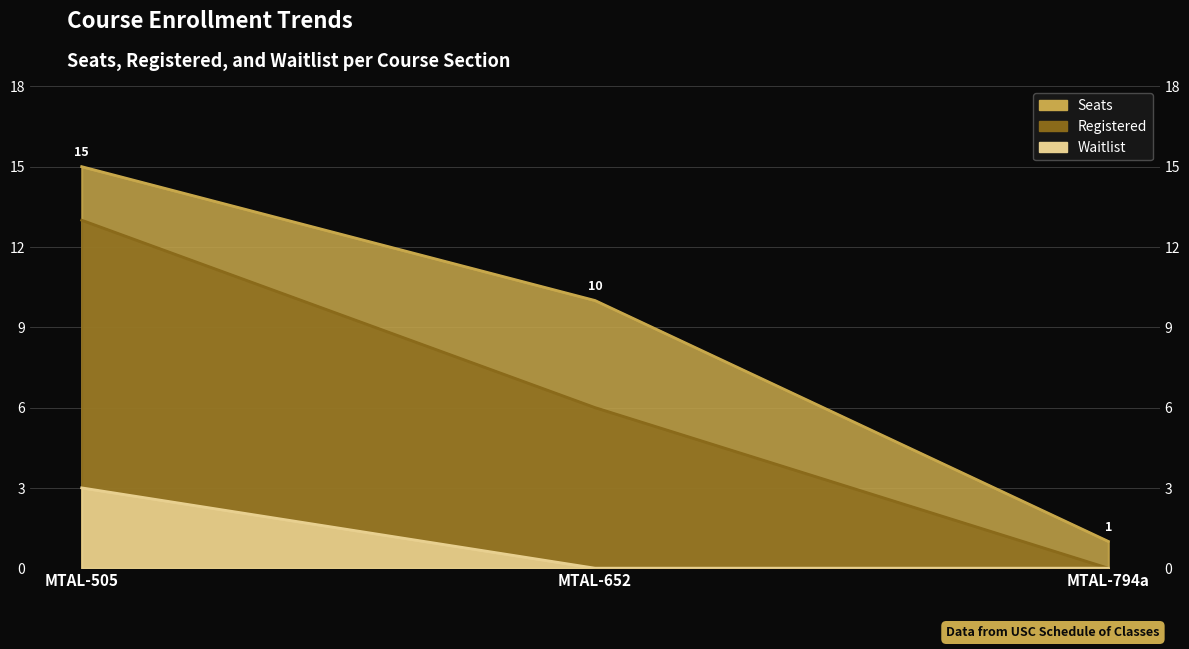

The value of Registered at MTAL-652 is 6. True or false?

True